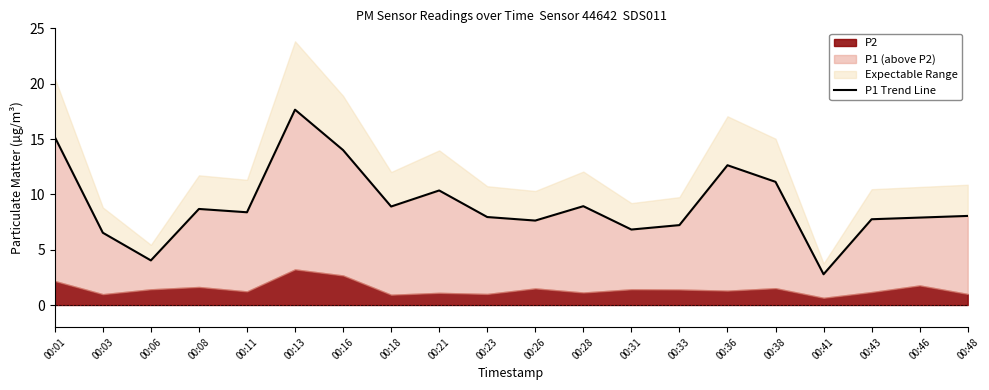

List the labels in order of value, smallest first.

00:41, 00:06, 00:03, 00:31, 00:33, 00:26, 00:43, 00:46, 00:23, 00:48, 00:11, 00:08, 00:18, 00:28, 00:21, 00:38, 00:36, 00:16, 00:01, 00:13